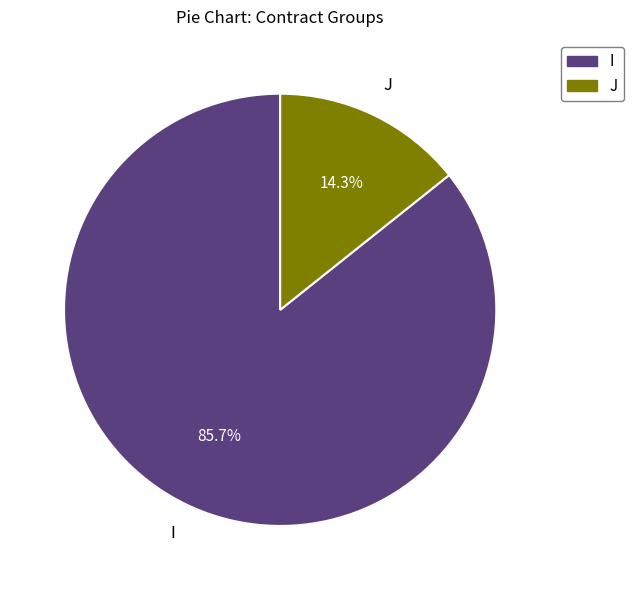

To the nearest percent, what is the combined percentage of I and J?

100%